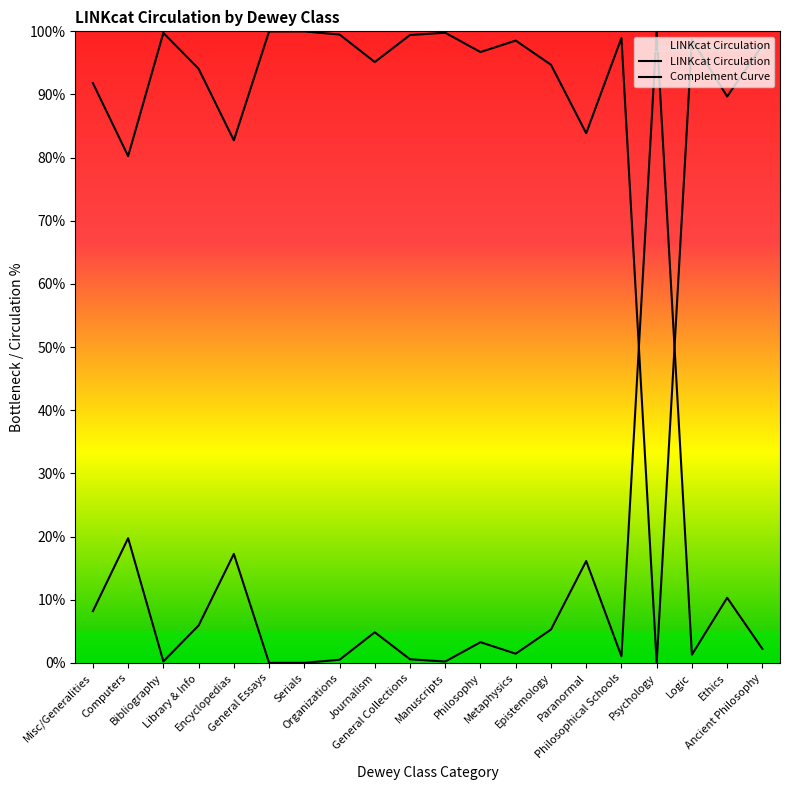

How many lines are shown in the chart?

2